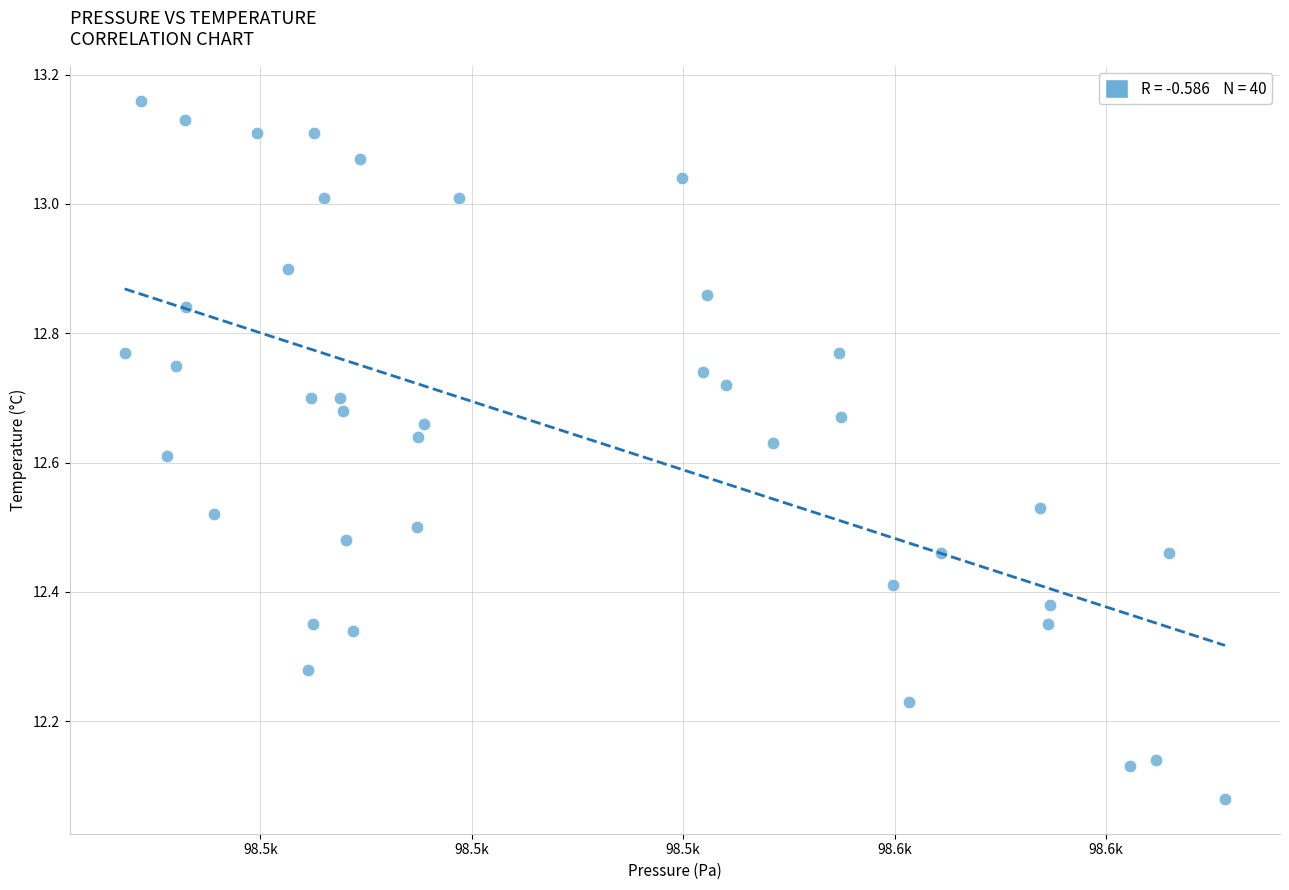

What is the range of X values (max minus min)?

104.1